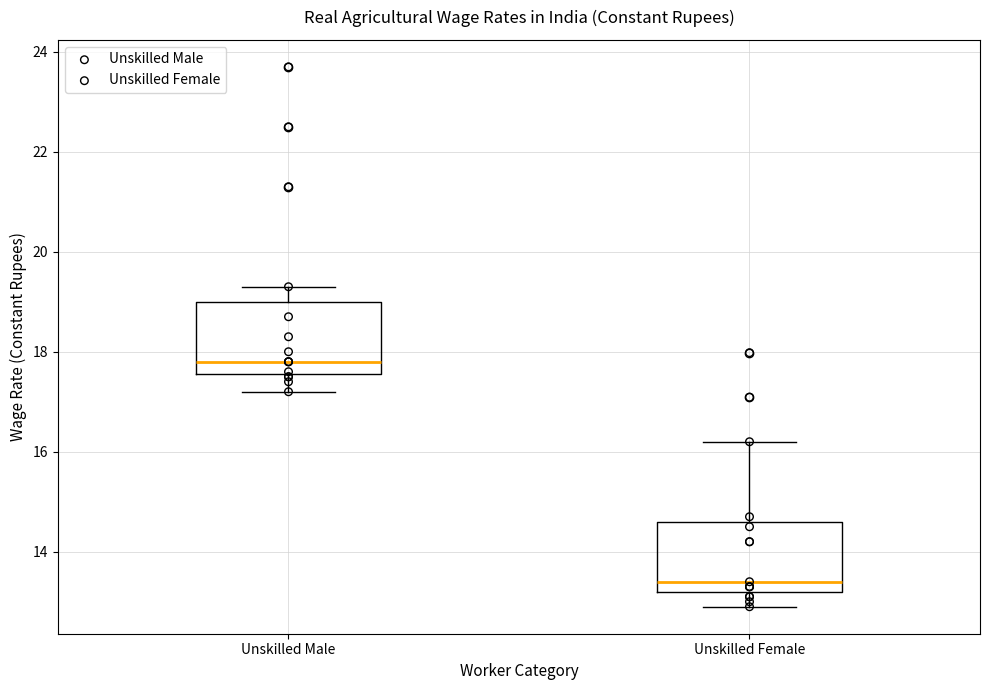

Reading left to right, read every box against the y-axis: the position of its median line, the range the box covers, and the ends of its whiskers. The values are not printed on the chart, so give them approximately, as read against the axis.

Unskilled Male: median 17.8, box 17.6 to 19.0, whiskers 17.2 to 19.4
Unskilled Female: median 13.4, box 13.2 to 14.6, whiskers 13.0 to 16.2